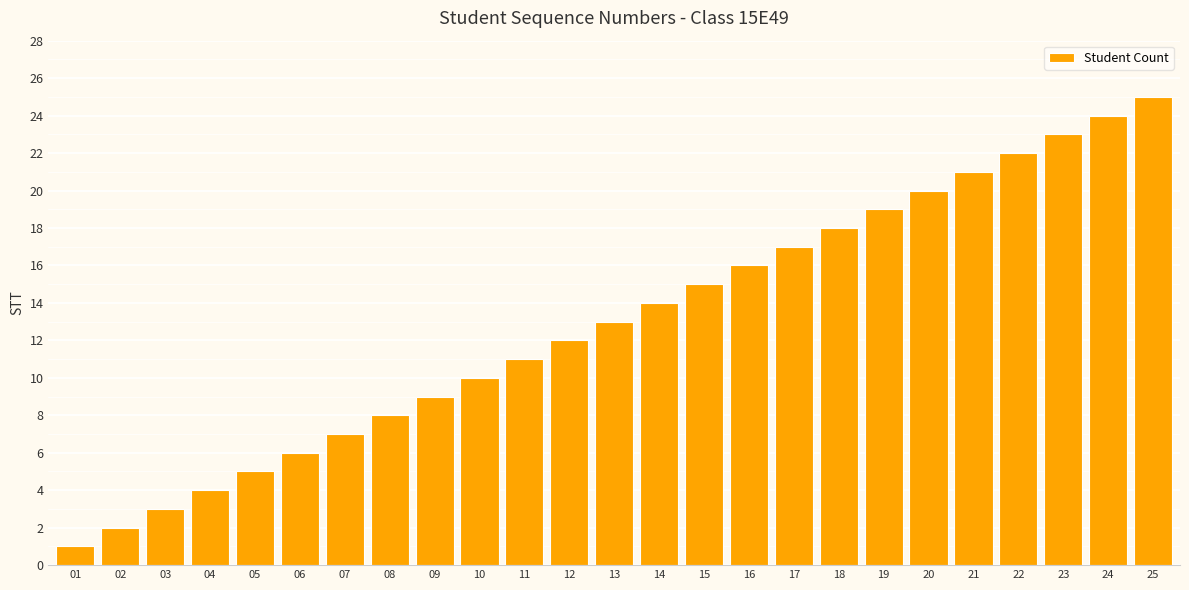

What is the sum of all values?

325